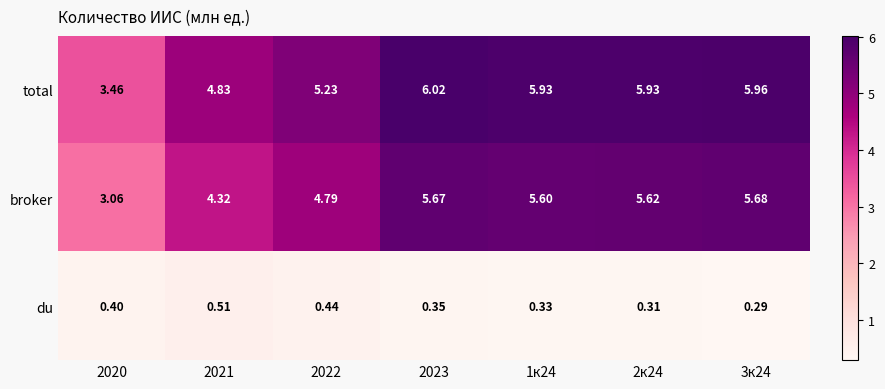

List the series in order of their peak value, highest first.

total, broker, du